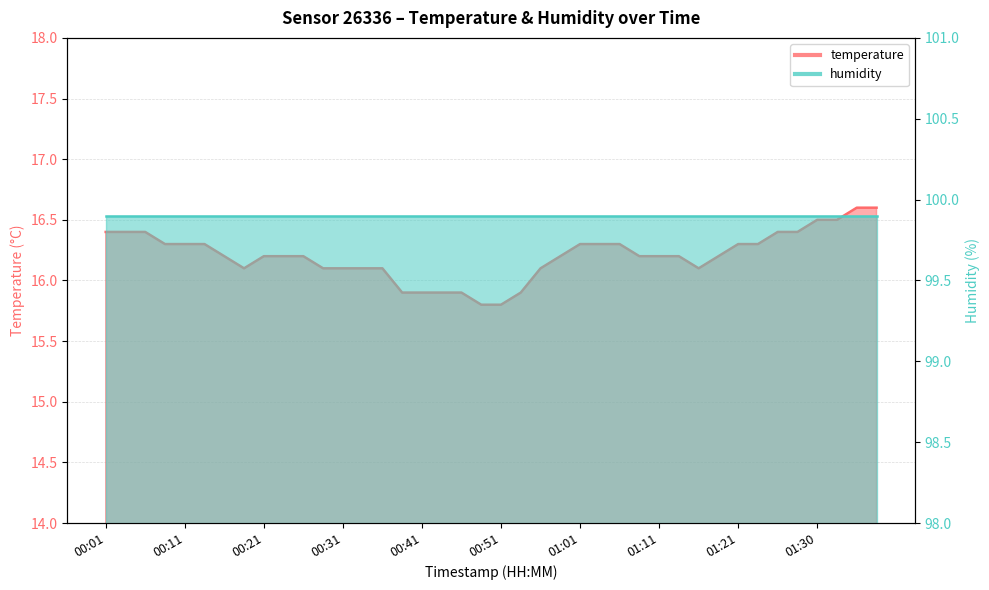

Where is the data nearest to the value 16?

00:38